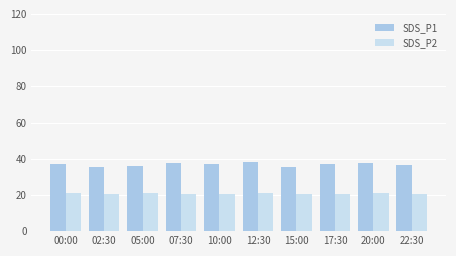

What is the difference between the highest and lowest values at 10:00?

16.1